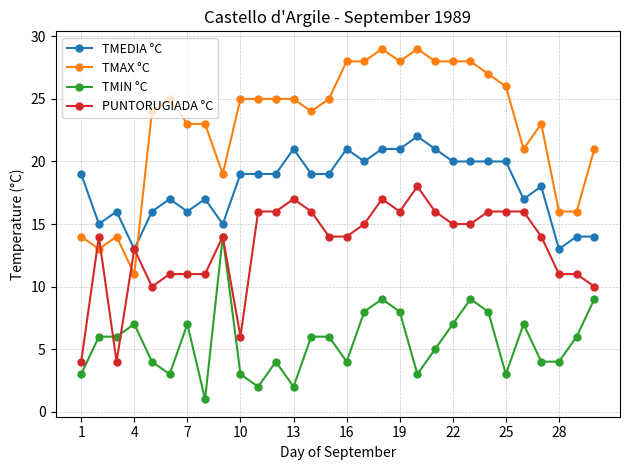

Which series has the largest total across all categories?

TMAX °C